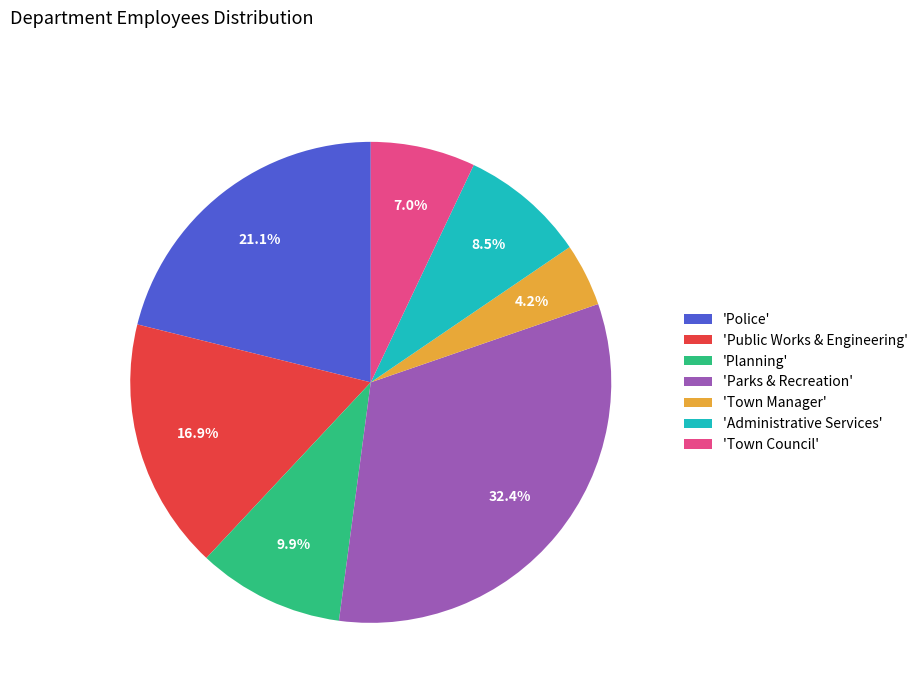

Which has a higher value, 'Parks & Recreation' or 'Town Manager'?

'Parks & Recreation'